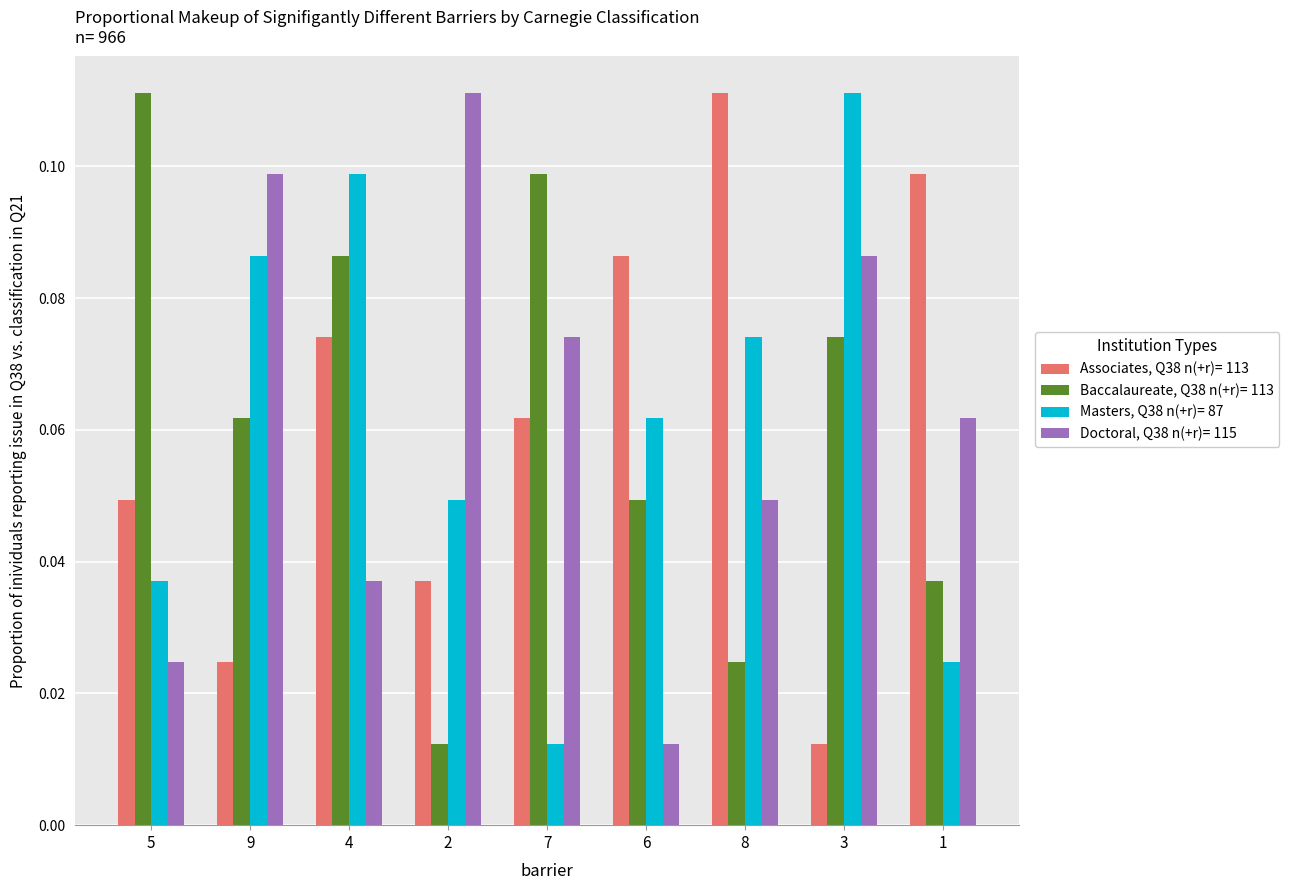

At which label does Masters, Q38 n(+r)= 87 reach its minimum?

7